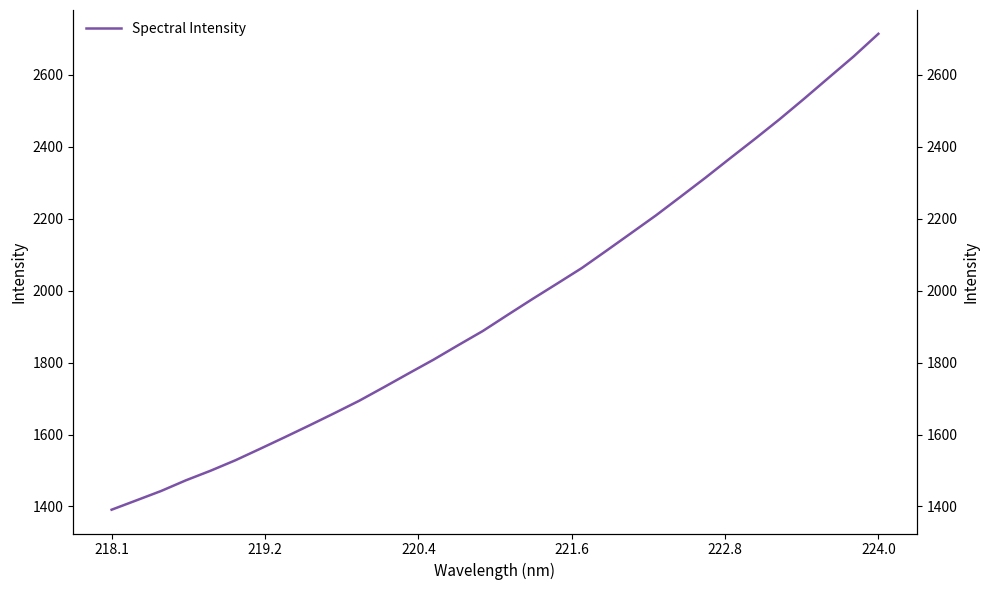

What is the difference between the maximum and minimum values?

1322.8